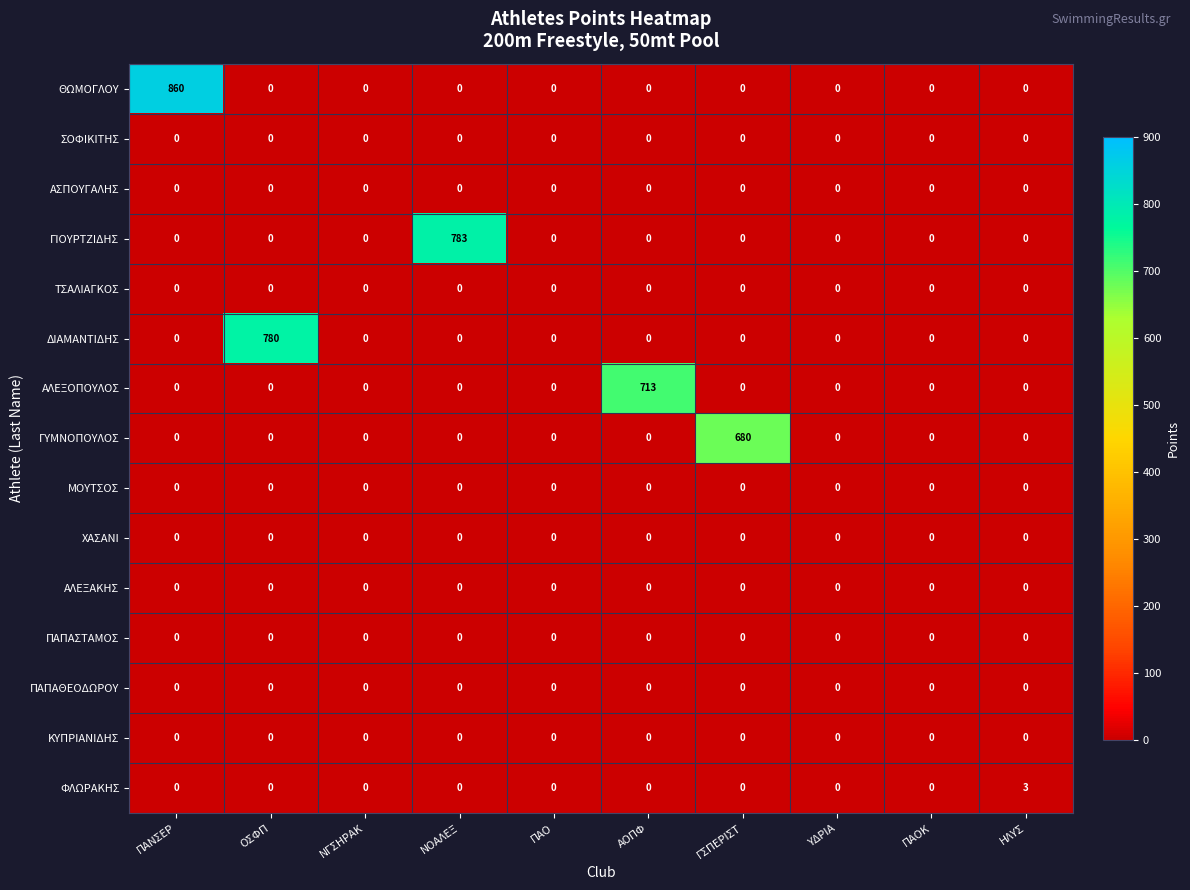

What is the difference between the highest and lowest values at ΟΣΦΠ?

780